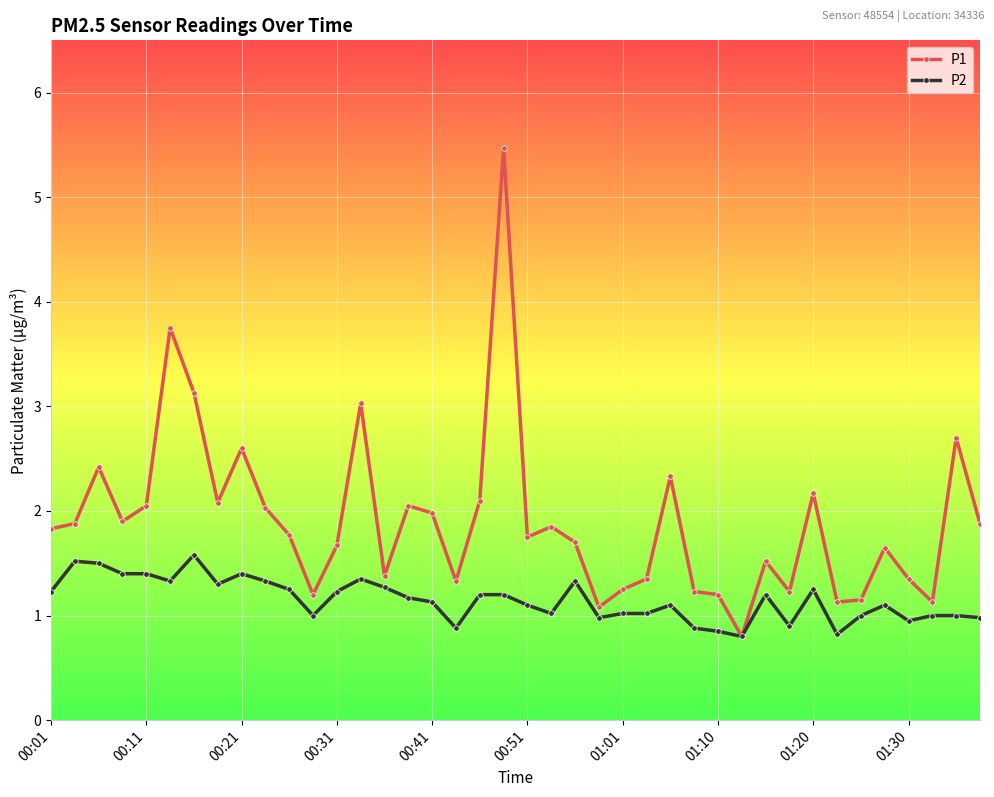

What is the lowest value of the P1 series?

0.8